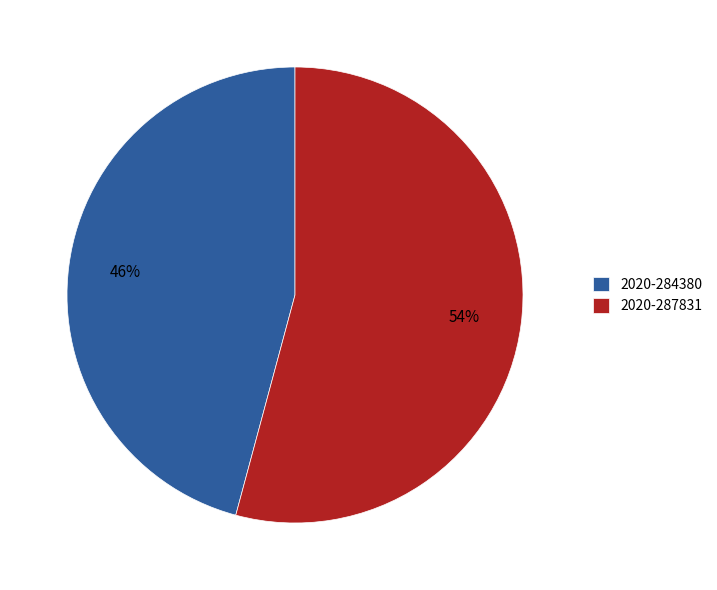

To the nearest percent, what percentage of the pie is 2020-287831?

54%